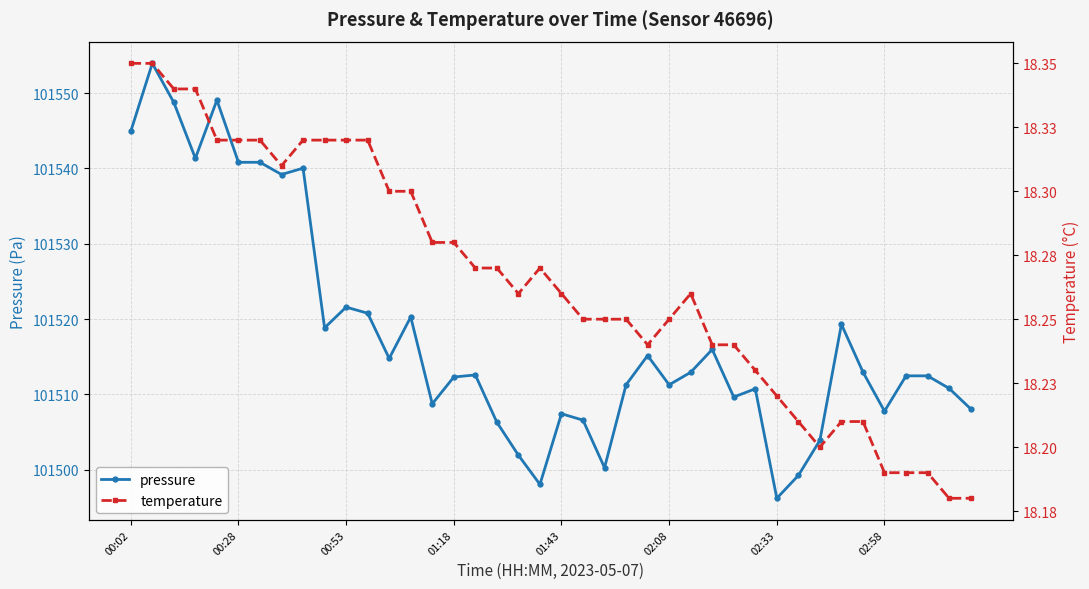

Count the number of data series in this chart.

2